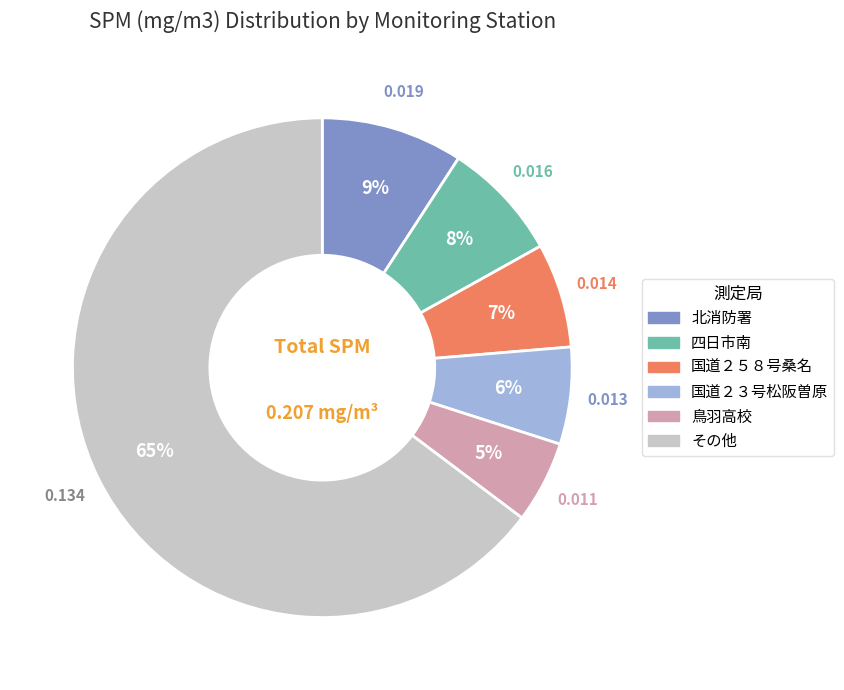

Is there any slice that represents more than half of the pie?

Yes